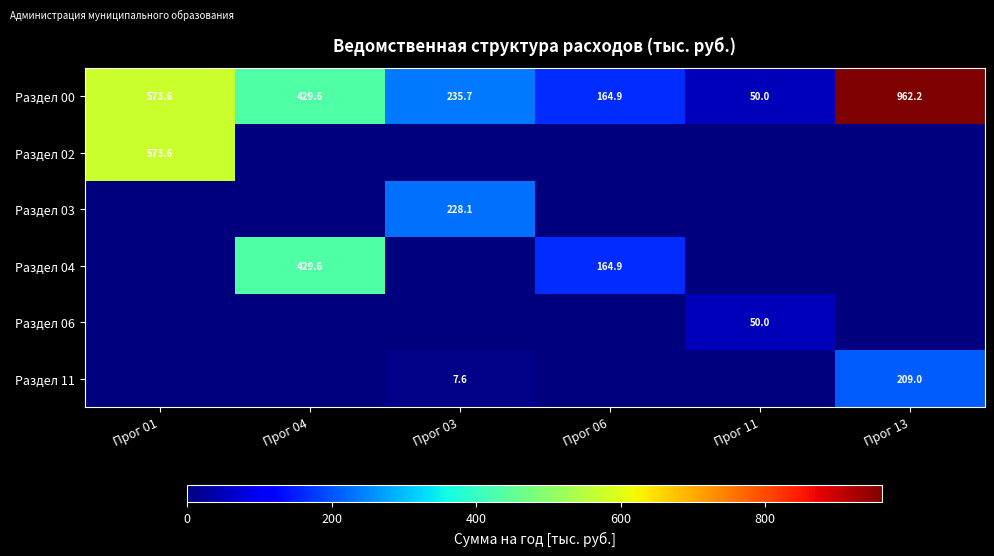

True or false: Раздел 00 has a value of 1292.1 at Прог 13.

False